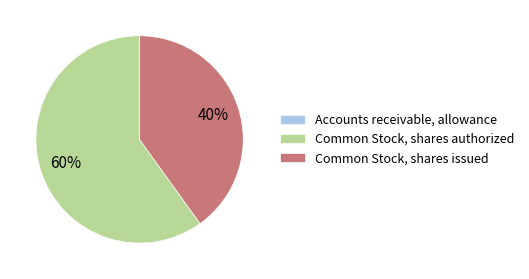

The Common Stock, shares authorized slice represents 60% of the pie. True or false?

True